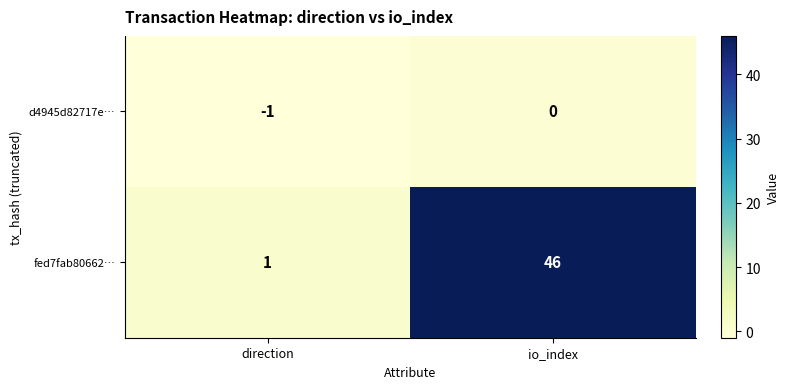

Which label corresponds to the largest value in the chart?

io_index